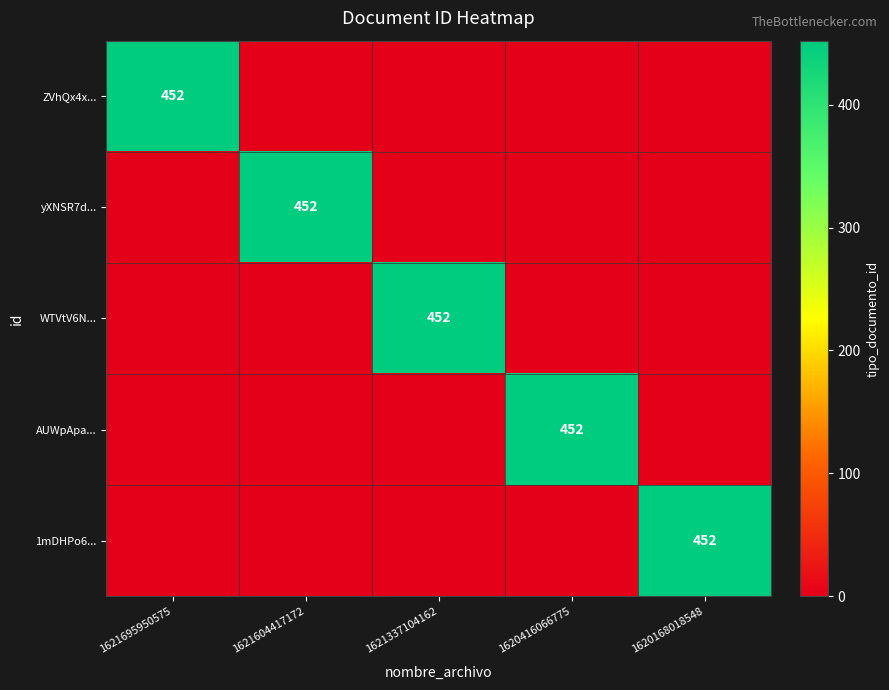

The yXNSR7d... series shows 255 at 1621604417172. True or false?

False